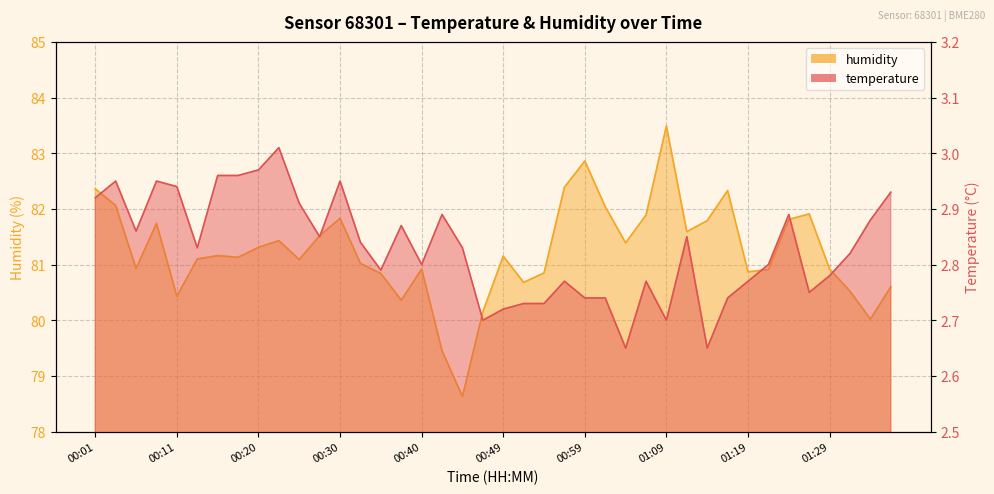

Between 00:25 and 00:08, which is larger?

00:08